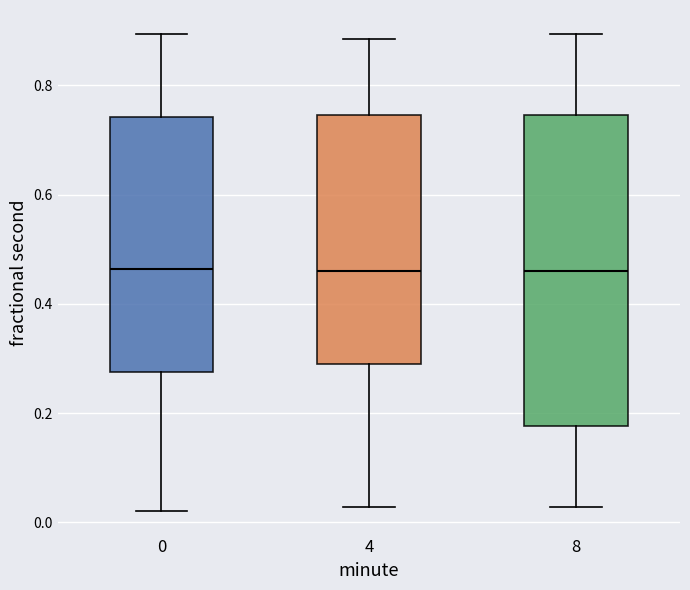

Where does the upper whisker of the box at x = 0 end on the y-axis? The values are not printed on the chart, so give them approximately, as read against the axis.

0.90